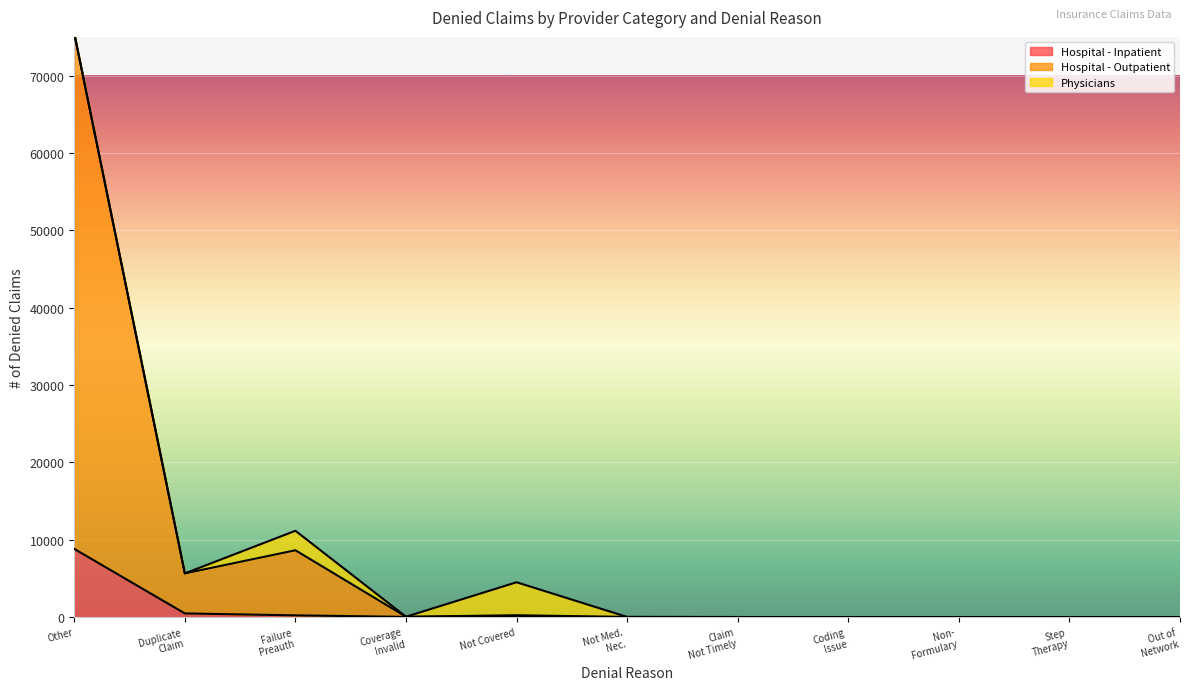

What is the total value across all series at Other?

75445